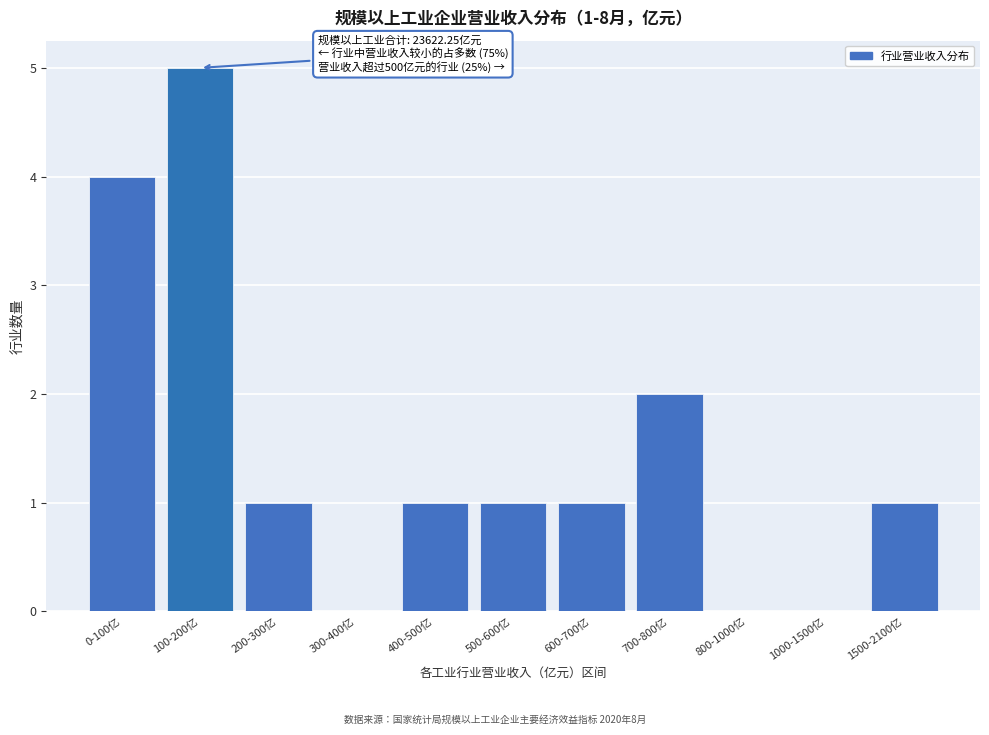

Reading left to right, extract all data points from this chart.

0-100亿=4	100-200亿=5	200-300亿=1	300-400亿=0	400-500亿=1	500-600亿=1	600-700亿=1	700-800亿=2	800-1000亿=0	1000-1500亿=0	1500-2100亿=1